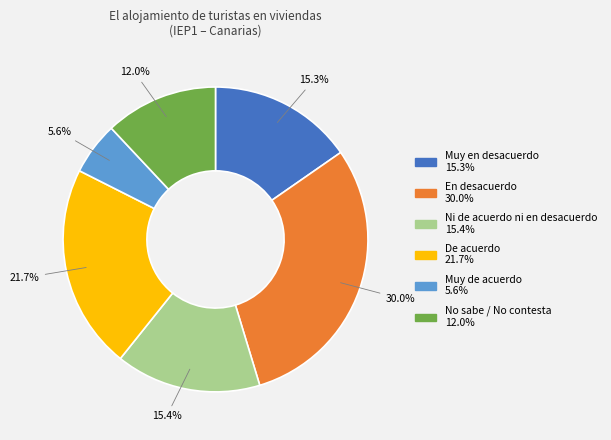

How many segments does this pie chart have?

6